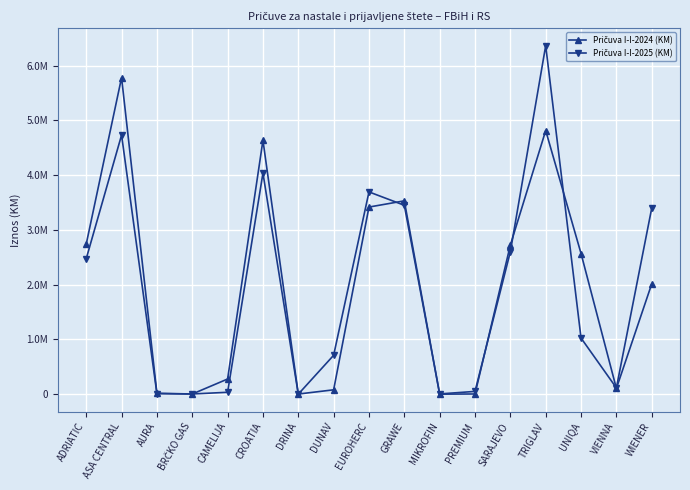

Does the chart have visible grid lines?

Yes